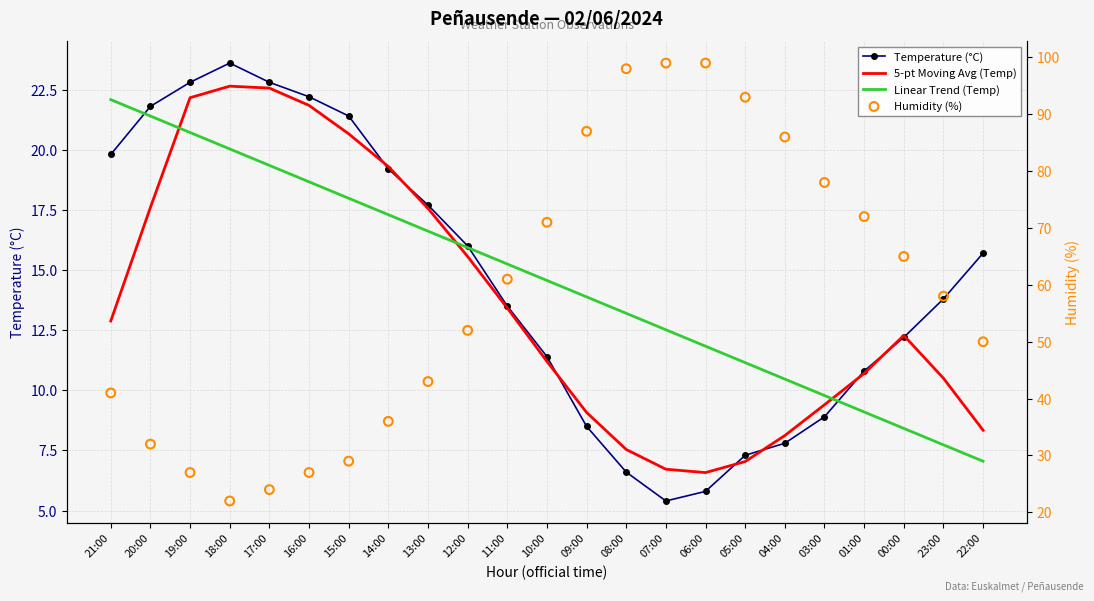

Which series reaches the maximum Y coordinate?

Humidity (%)